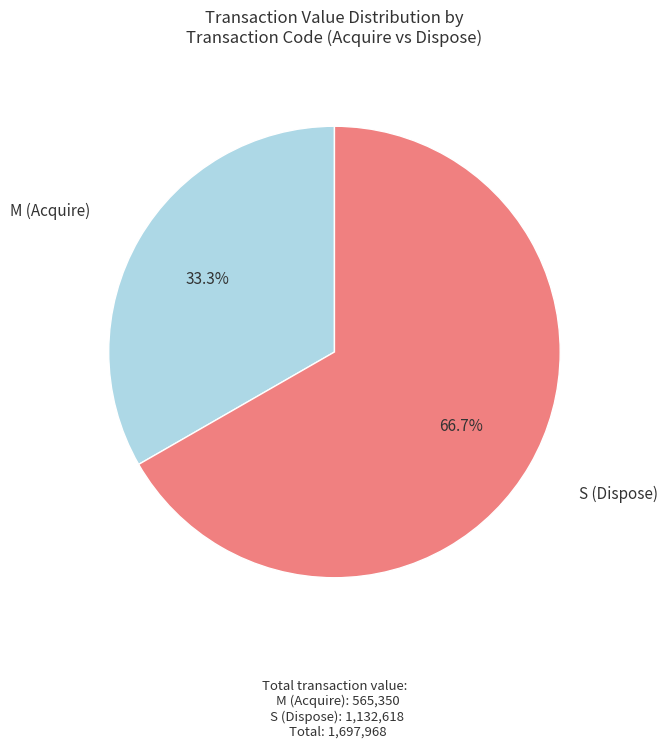

Rank the categories by value from highest to lowest.

S (Dispose), M (Acquire)